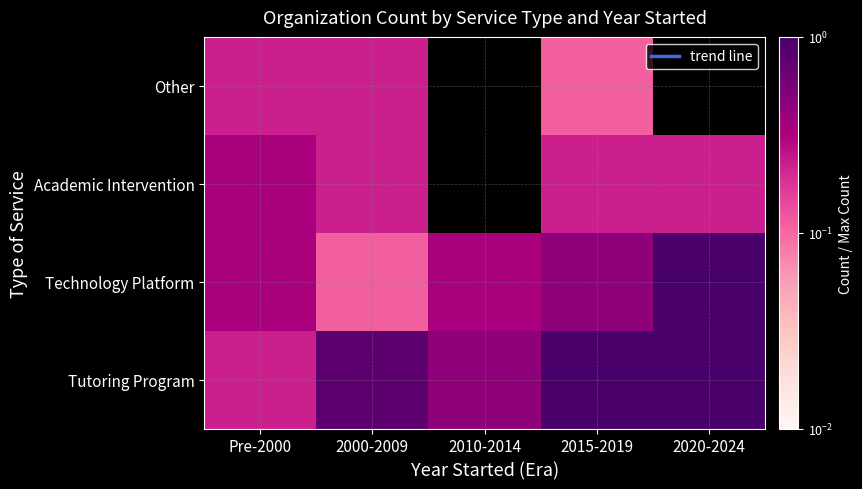

At how many categories does at least one series exceed 0?

5